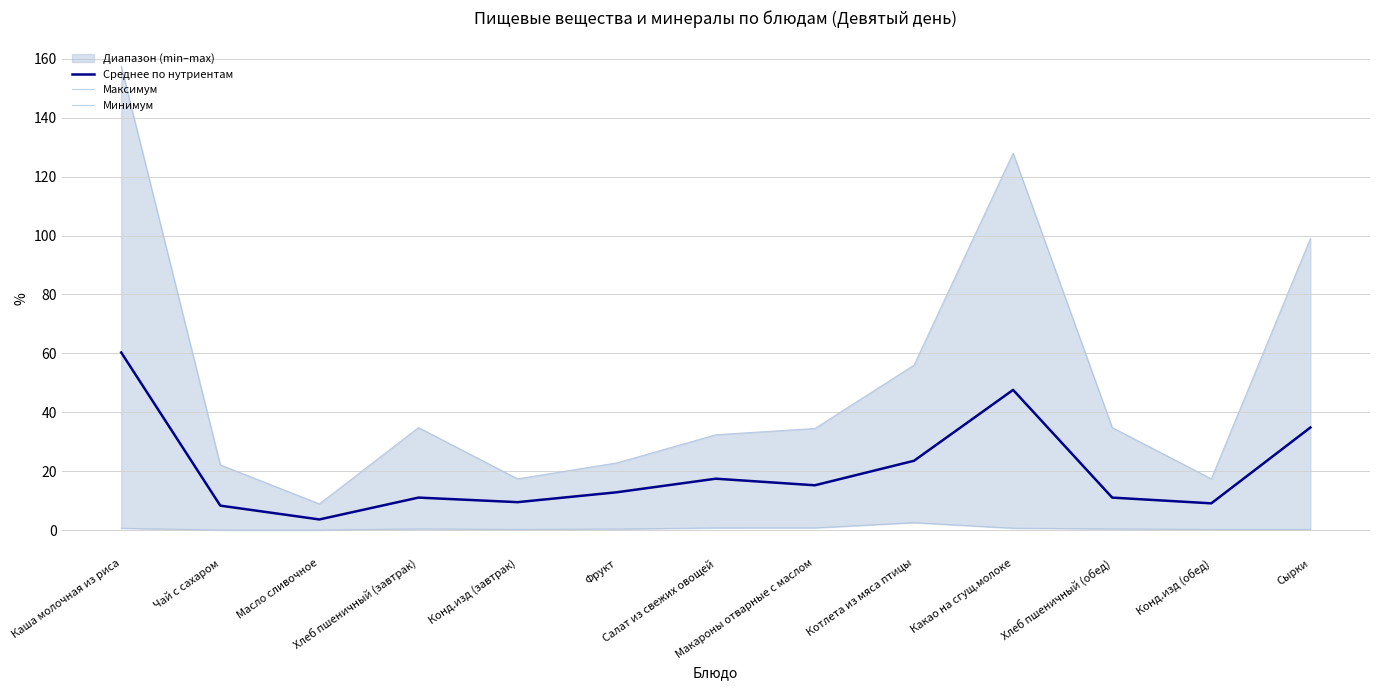

True or false: Минимум has a value of 0.6 at Какао на сгущ.молоке.

True